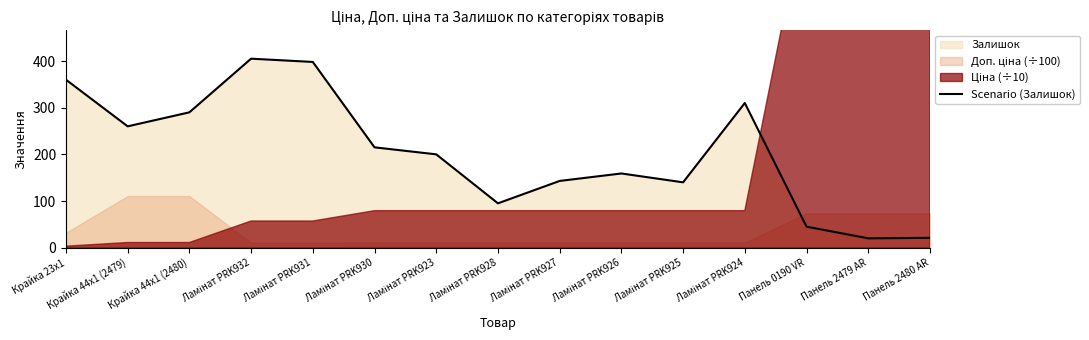

Rank the categories by value from lowest to highest.

Панель 2479 AR, Панель 2480 AR, Панель 0190 VR, Ламінат PRK928, Ламінат PRK925, Ламінат PRK927, Ламінат PRK926, Ламінат PRK923, Ламінат PRK930, Крайка 44x1 (2479), Крайка 44x1 (2480), Ламінат PRK924, Крайка 23x1, Ламінат PRK931, Ламінат PRK932